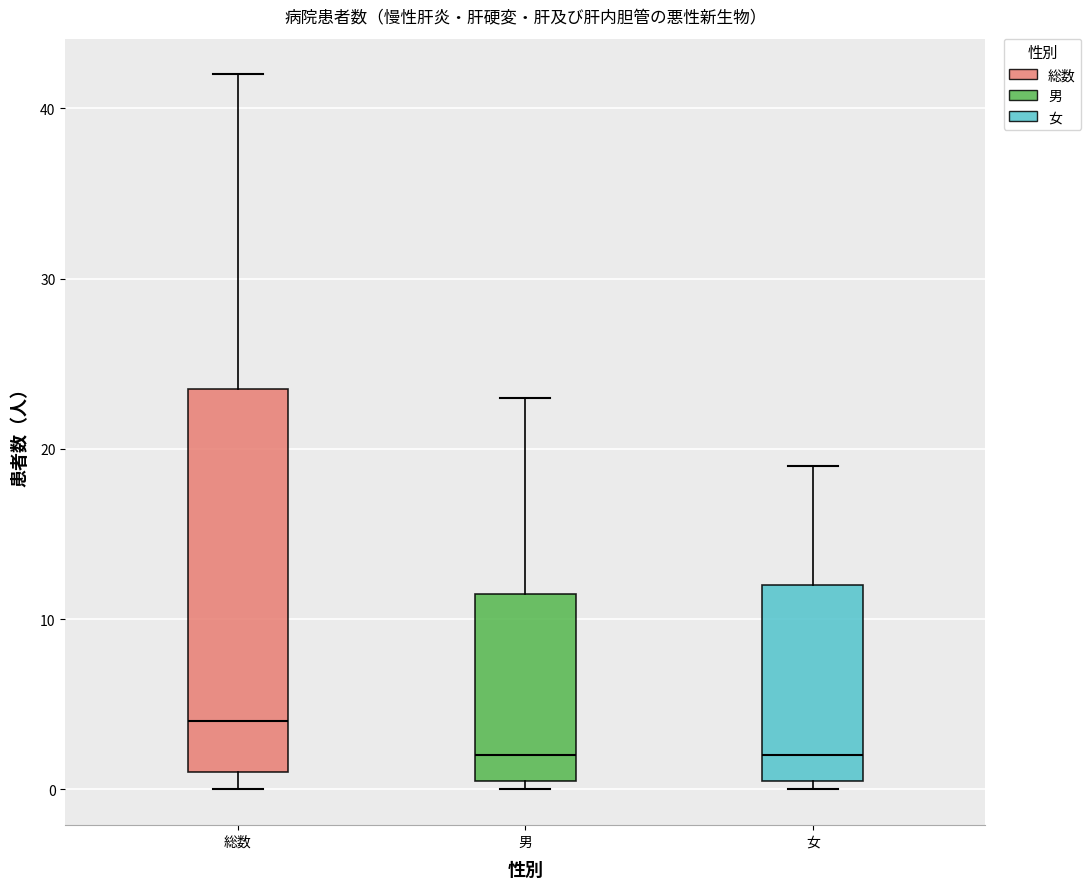

Where is the lower edge of the box for 総数 on the y-axis? The values are not printed on the chart, so give them approximately, as read against the axis.

1